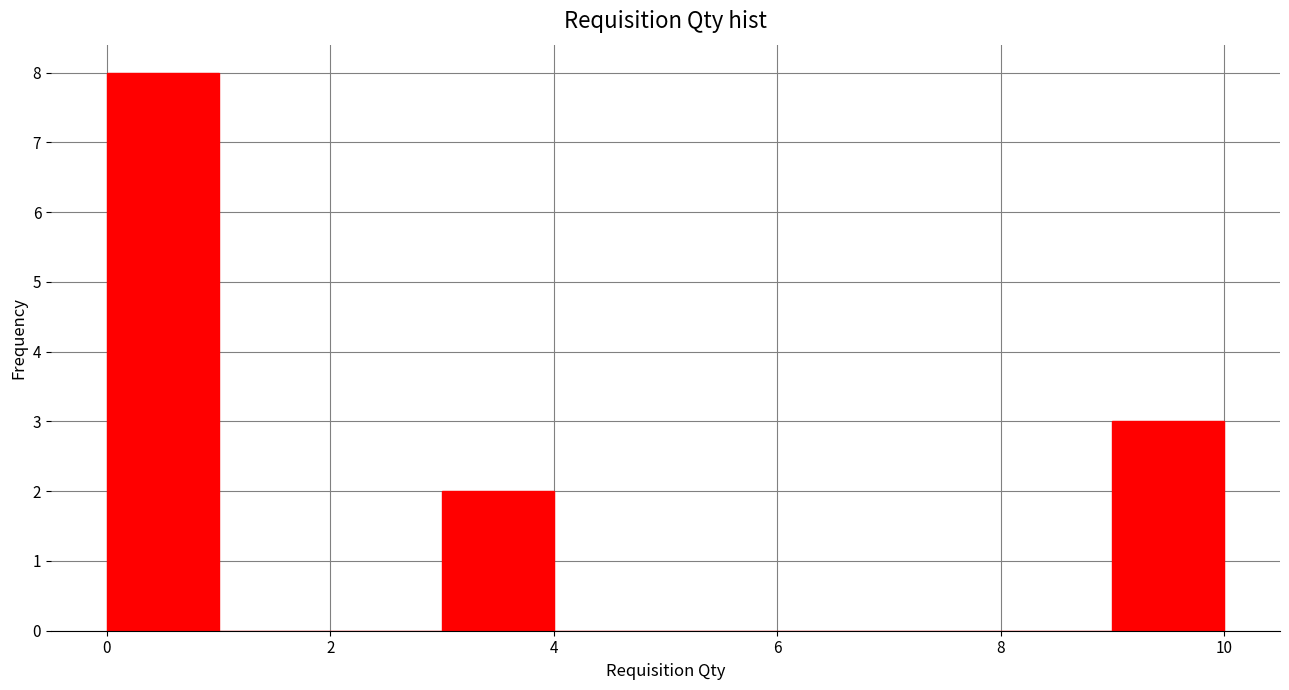

Over which range of the x-axis is the bar tallest?

0 to 1